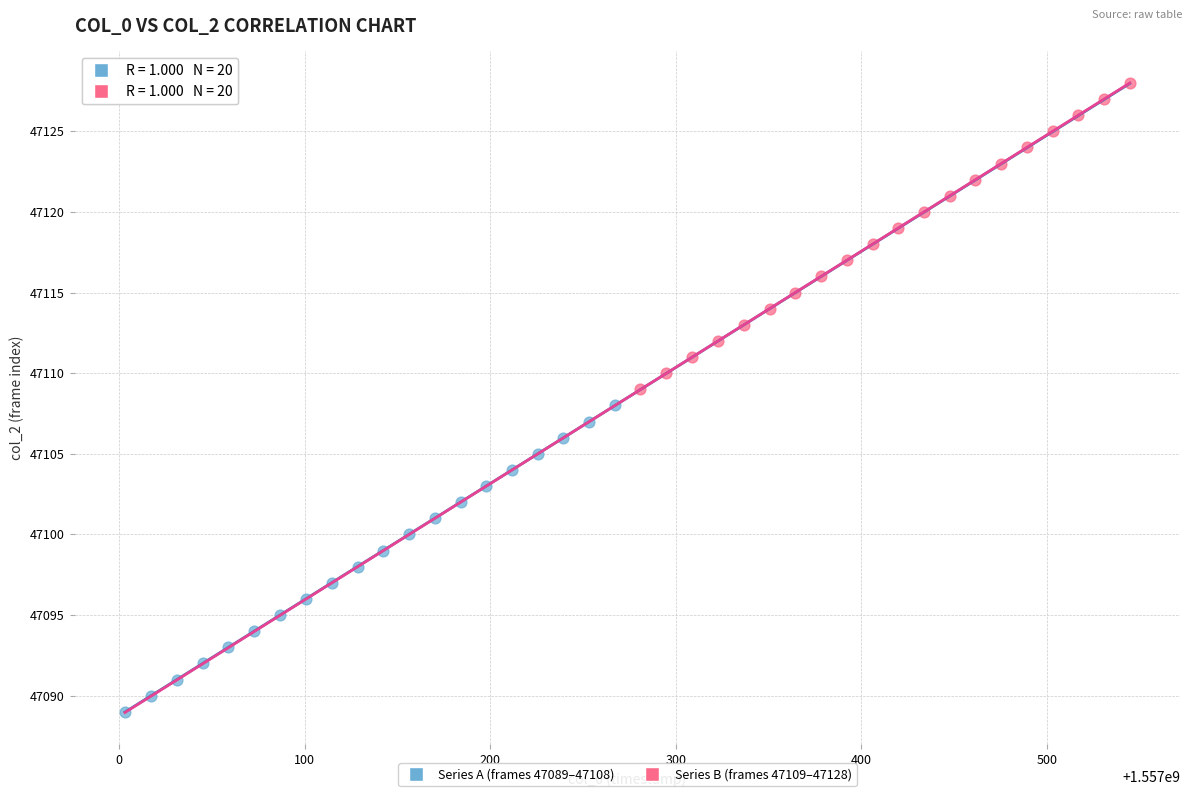

Which series contains the lowest Y value?

Series A (frames 47089–47108)